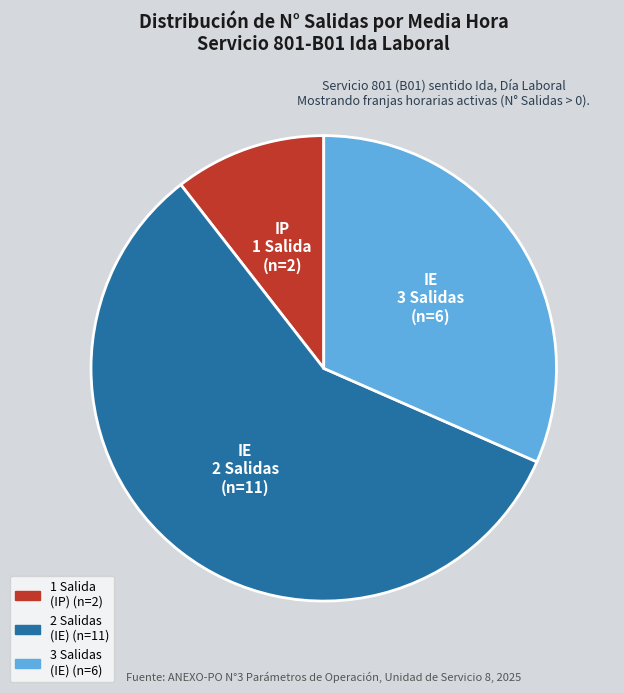

Does any single category account for the majority?

Yes